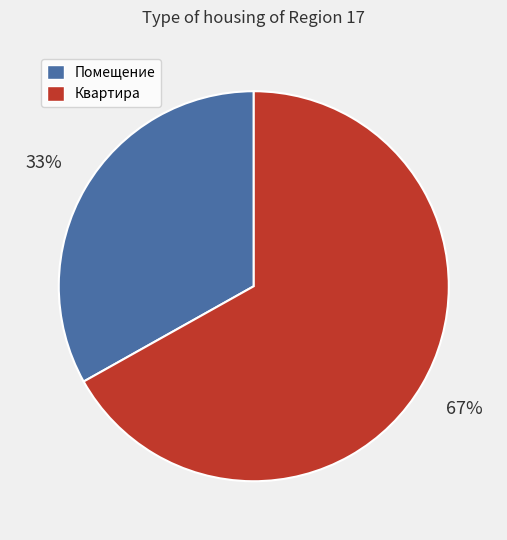

How many slices are in this pie chart?

2